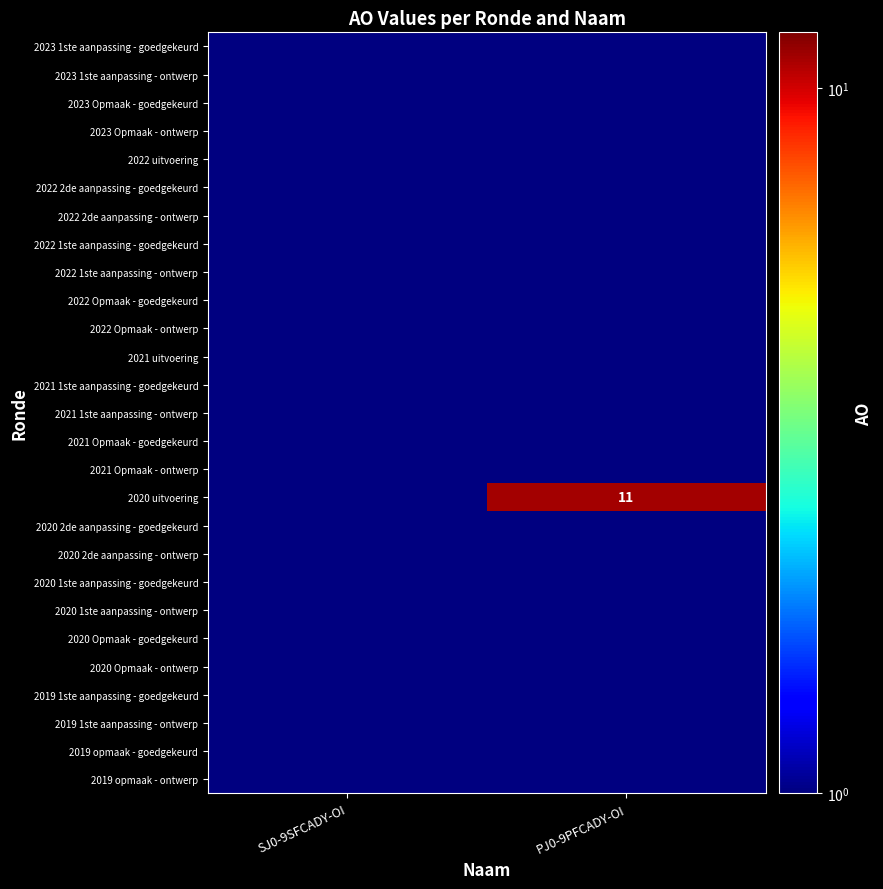

The 2020 uitvoering series shows 7.6 at PJ0-9PFCADY-OI. True or false?

False